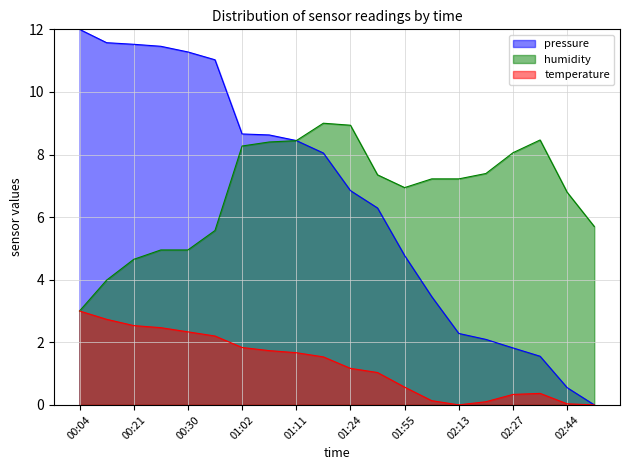

Does the chart have visible grid lines?

Yes